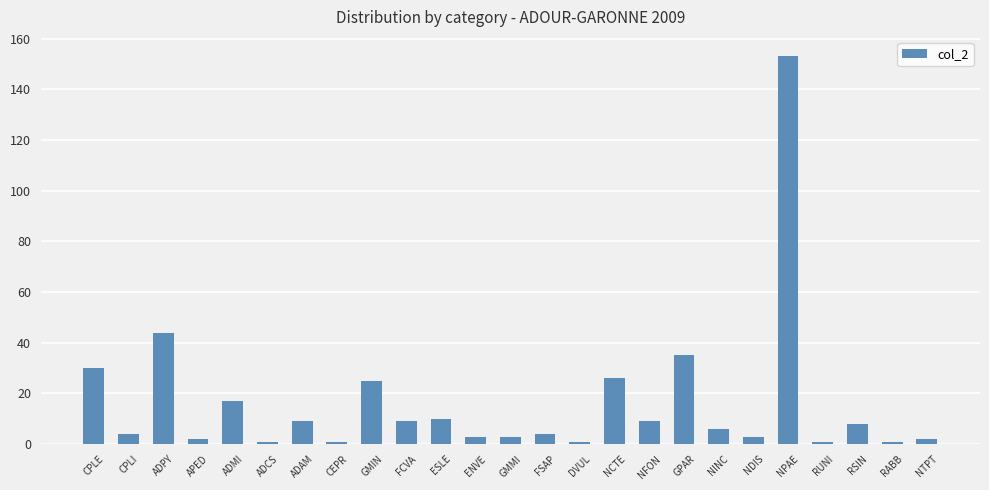

What is the change in value from FSAP to NINC?

+2